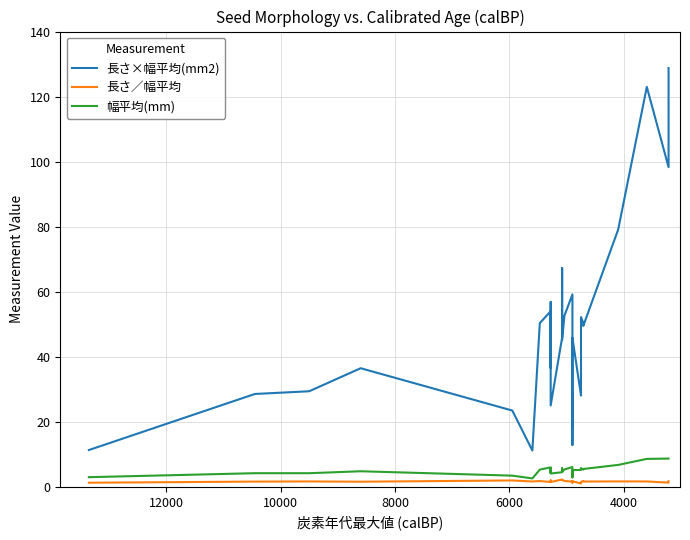

List the series in order of their peak value, lowest first.

長さ／幅平均, 幅平均(mm), 長さ×幅平均(mm2)